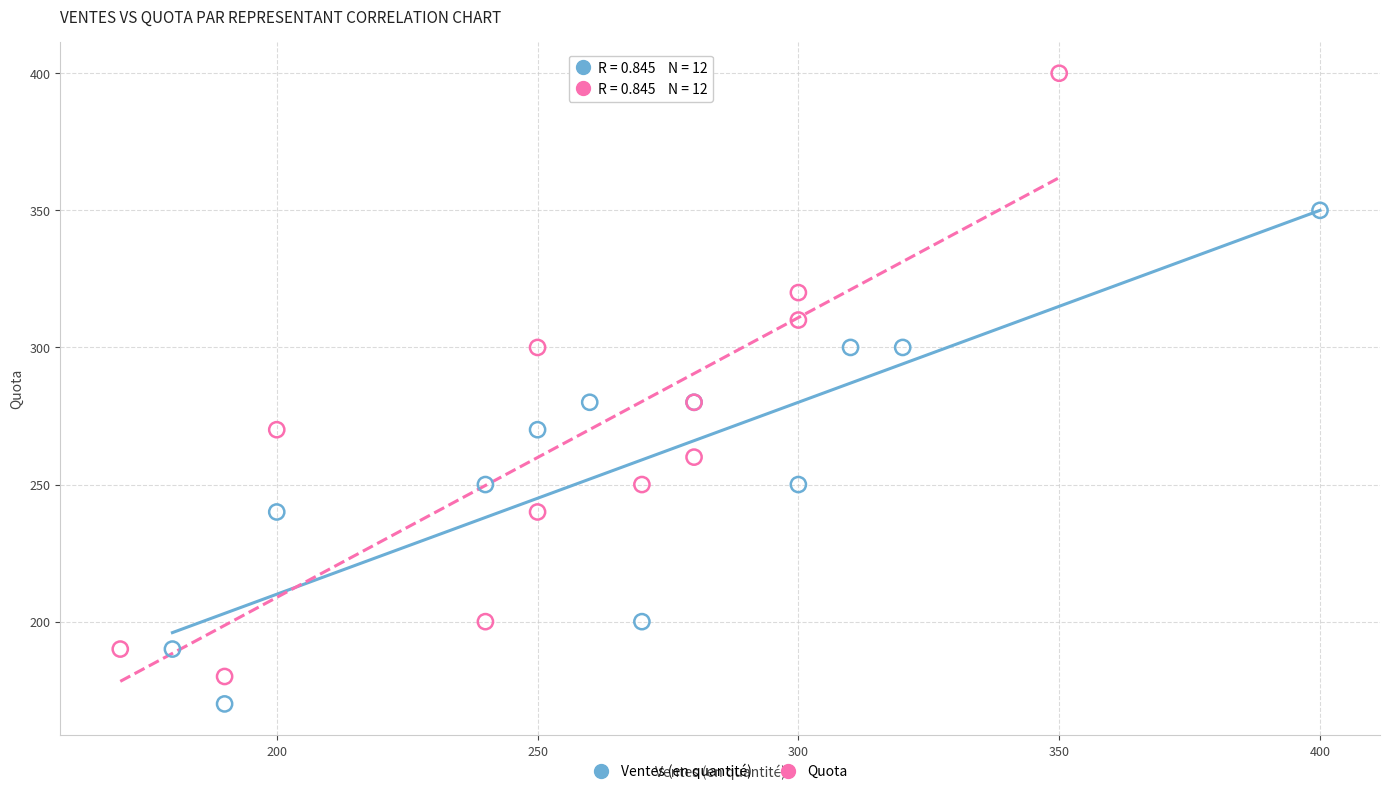

Which series has the widest spread of Y values?

Quota